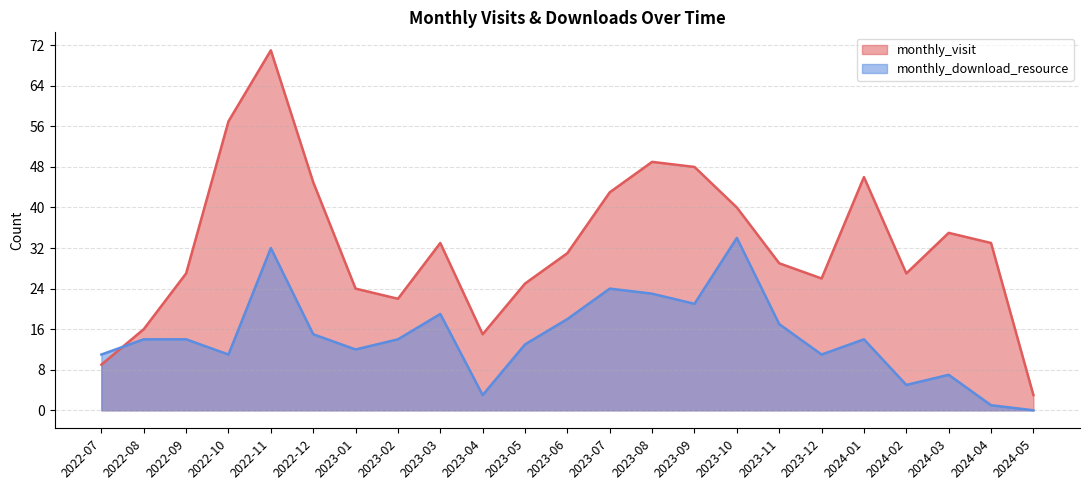

At which category does monthly_visit reach its first local peak?

2022-11